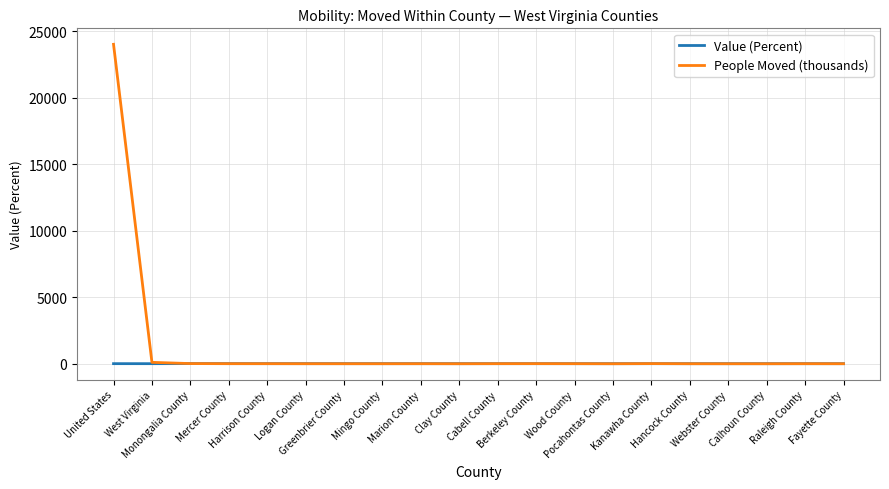

List the series in order of their overall mean, lowest first.

Value (Percent), People Moved (thousands)